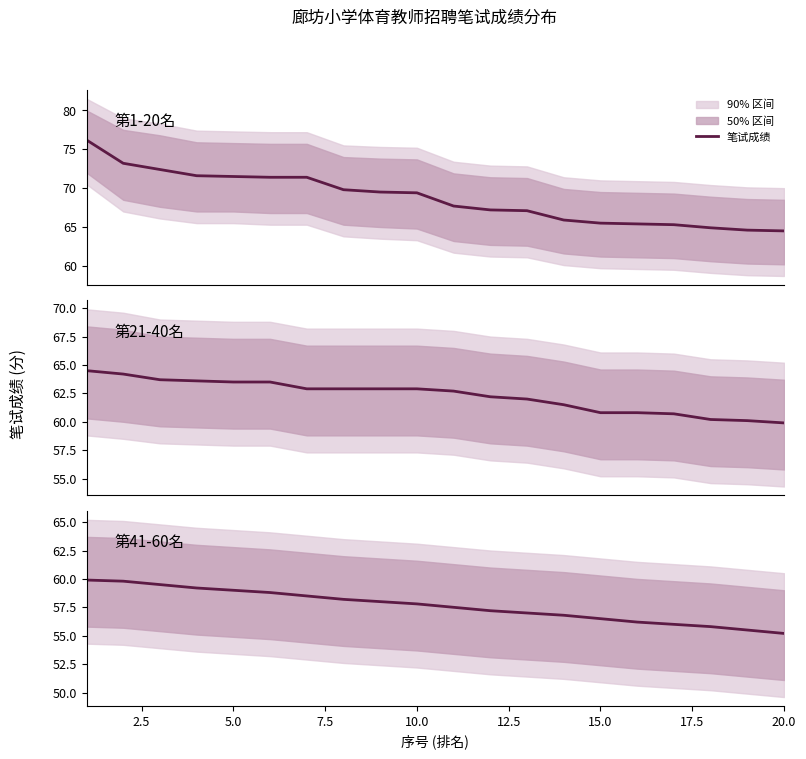

What is the change in value from 13 to 17?

-1.0